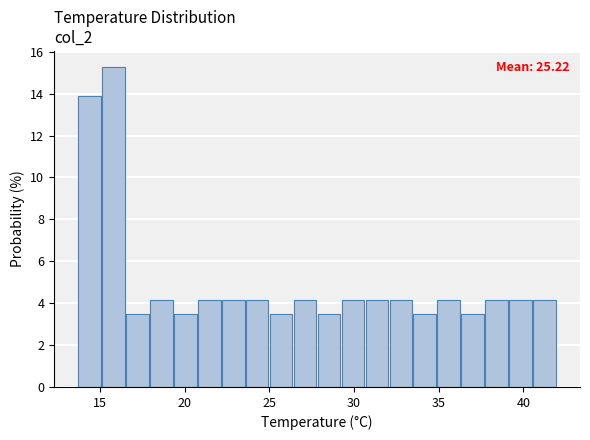

Read against the x-axis, roughly where is the centre of the tallest bar?

16.0